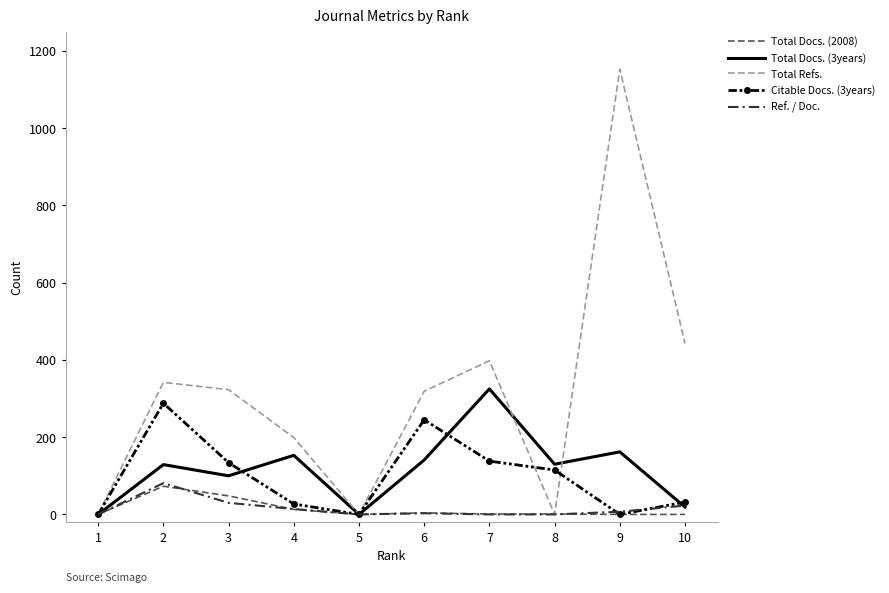

The value of Total Docs. (2008) at 9 is 0. True or false?

True